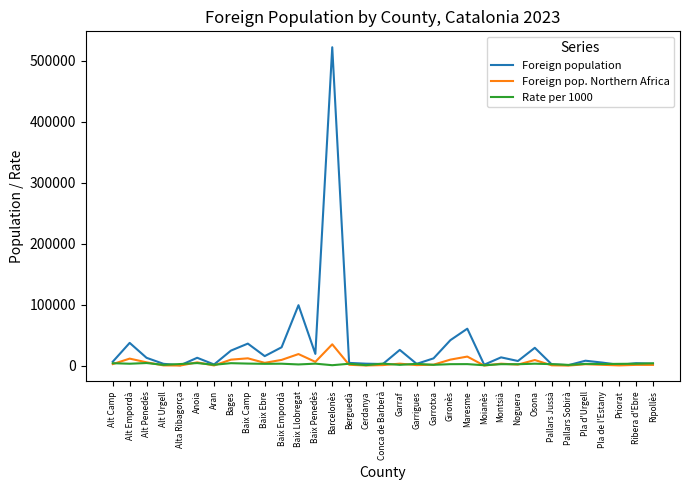

What is the sum of the Foreign pop. Northern Africa values at Pla de l'Estany and Garrotxa?

2825